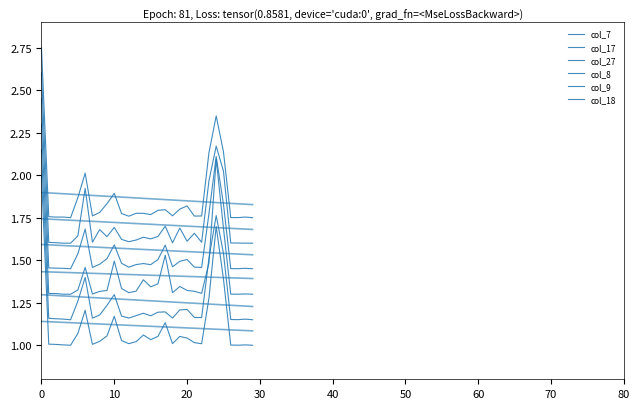

List the series in order of their overall mean, lowest first.

col_7, col_17, col_27, col_8, col_9, col_18